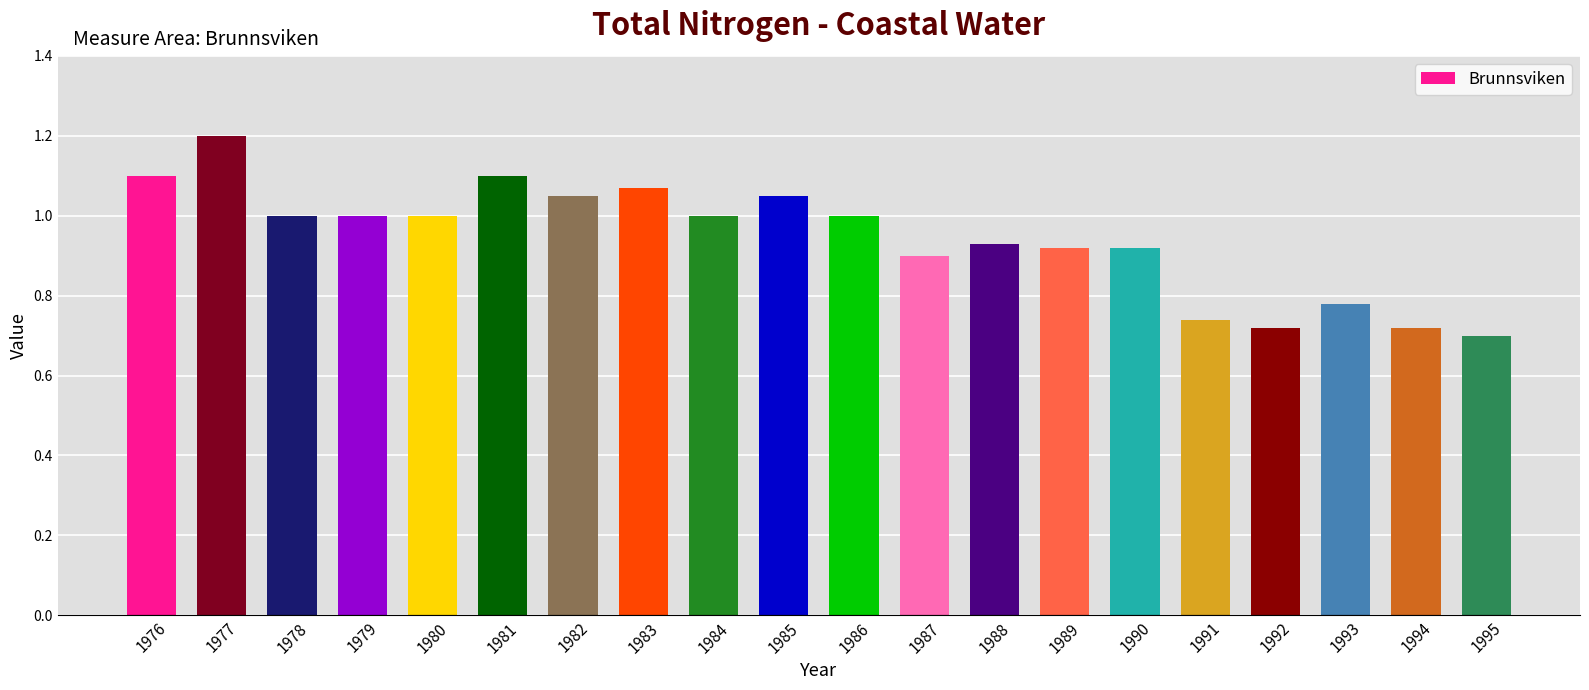

At which label is the value closest to 0?

1995